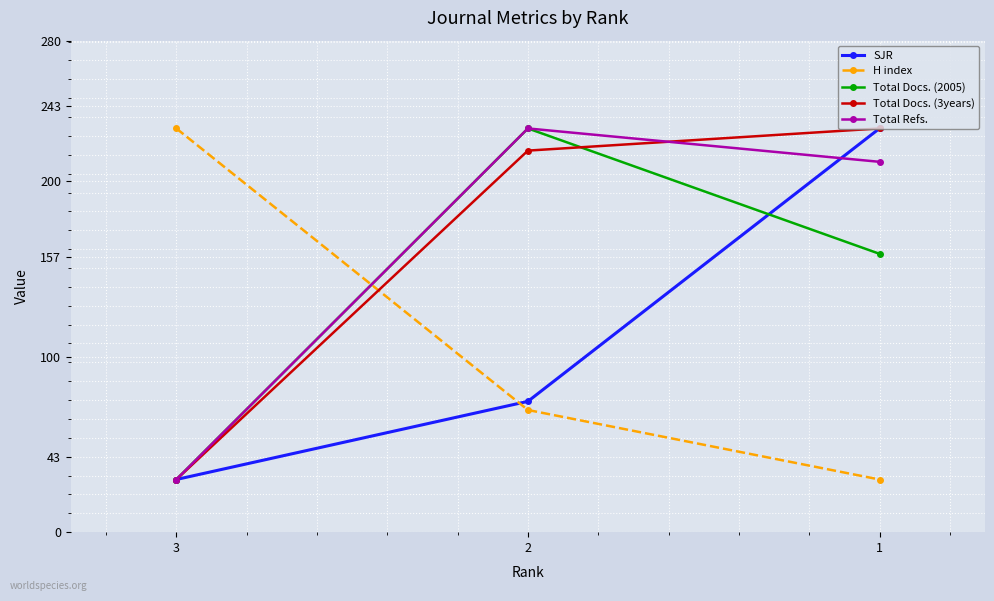

Reading left to right, transcribe all the data shown in this chart.

SJR: 3=30.0	2=74.5	1=230.0
H index: 3=230.0	2=69.6	1=30.0
Total Docs. (2005): 3=30.0	2=230.0	1=158.6
Total Docs. (3years): 3=30.0	2=217.4	1=230.0
Total Refs.: 3=30.0	2=230.0	1=211.0